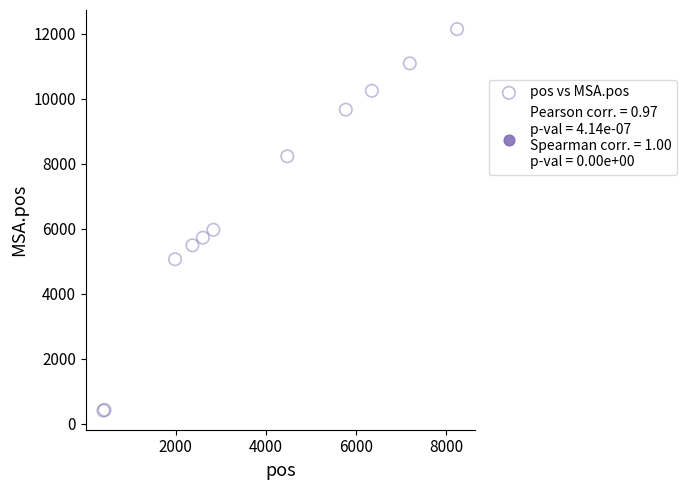

What Y value in the scatter plot is closest to 6270?

5965